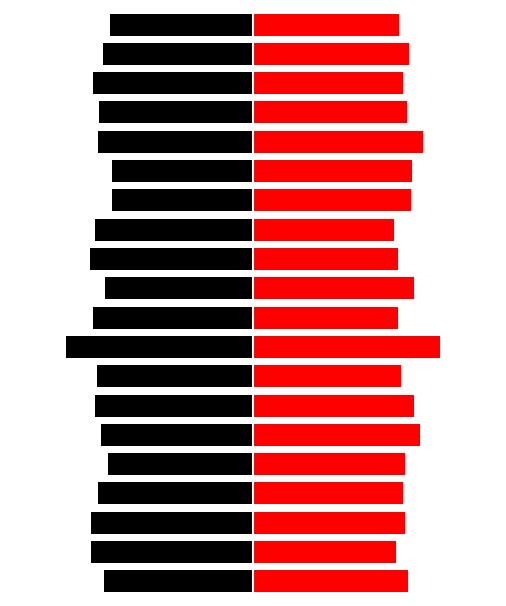

What is the sum of all Right (Red) values?

1338.6